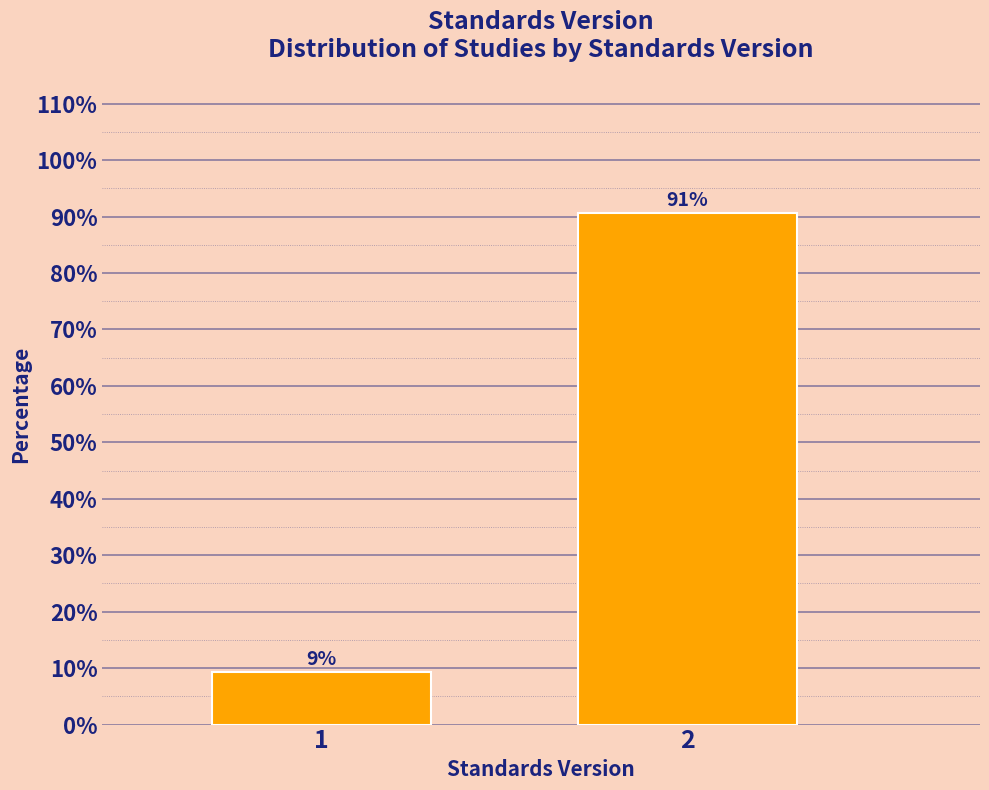

List the labels in order of value, largest first.

2, 1